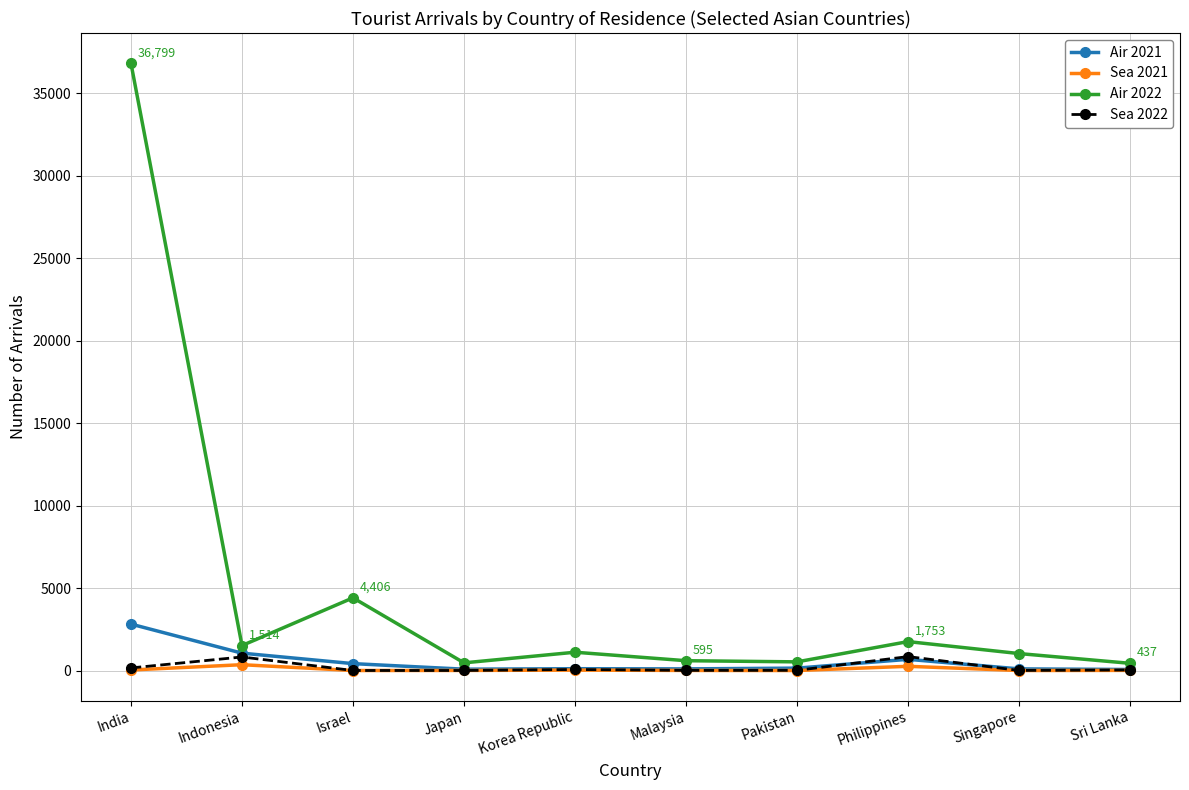

Which series has the widest spread of values?

Air 2022